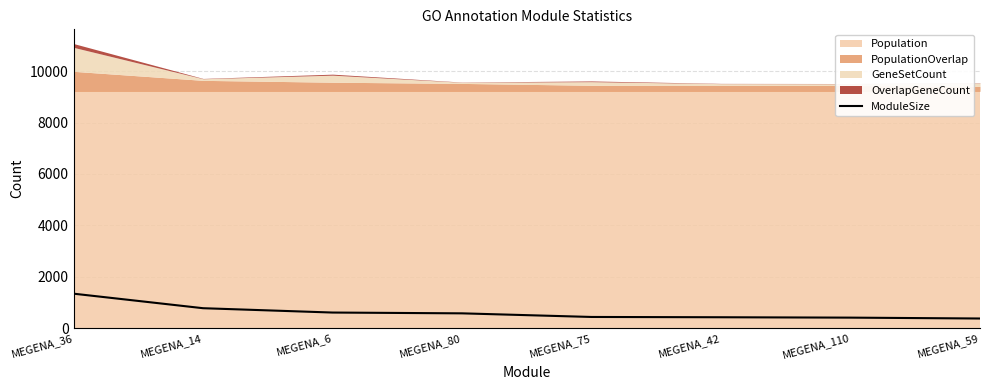

Rank the categories by value from lowest to highest.

MEGENA_59, MEGENA_110, MEGENA_42, MEGENA_75, MEGENA_80, MEGENA_6, MEGENA_14, MEGENA_36